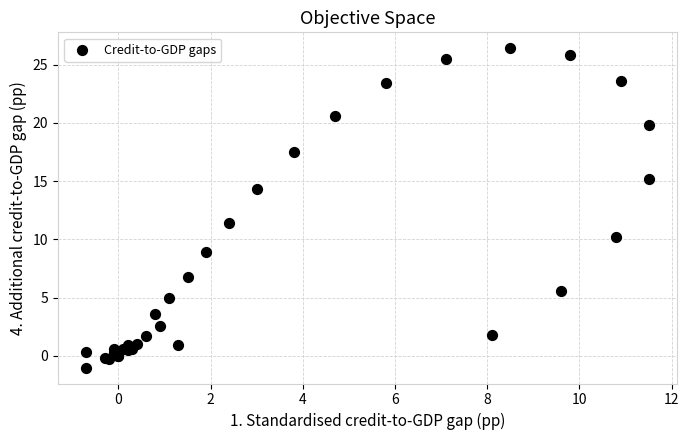

What Y value in the scatter plot is closest to 12?

11.4